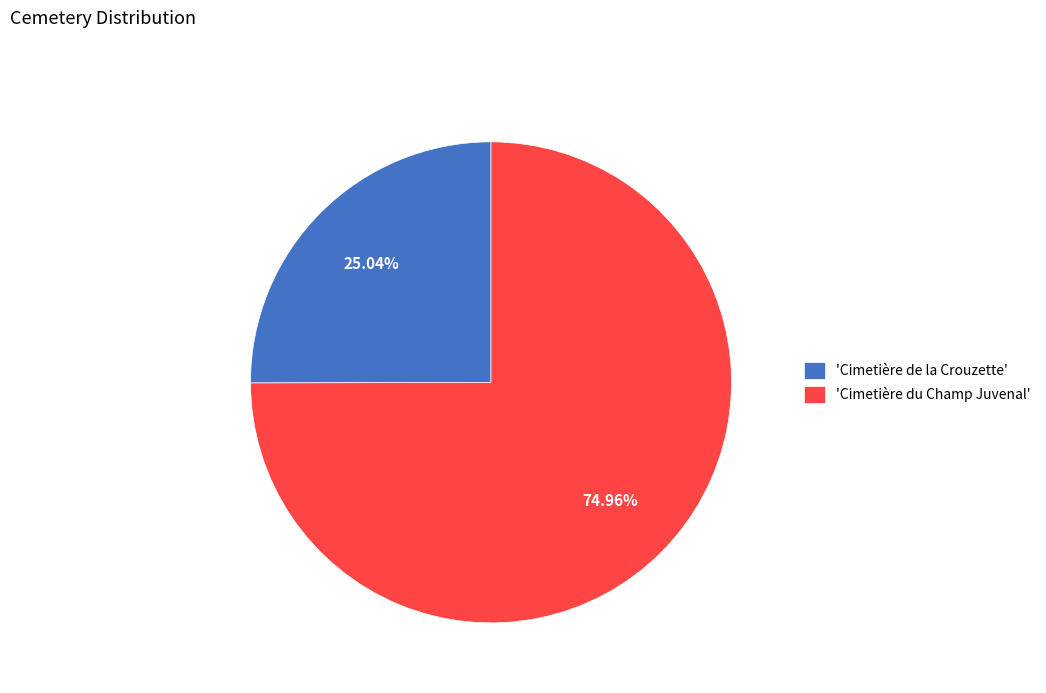

Combined, do 'Cimetière de la Crouzette' and 'Cimetière du Champ Juvenal' account for over 50%?

Yes